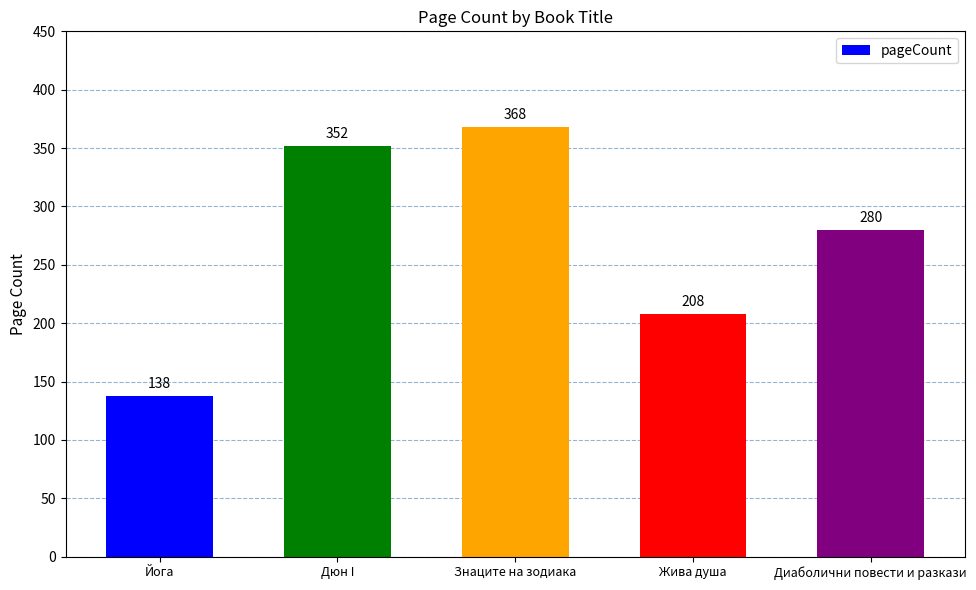

Rank the categories by value from lowest to highest.

Йога, Жива душа, Диаболични повести и разкази, Дюн I, Знаците на зодиака